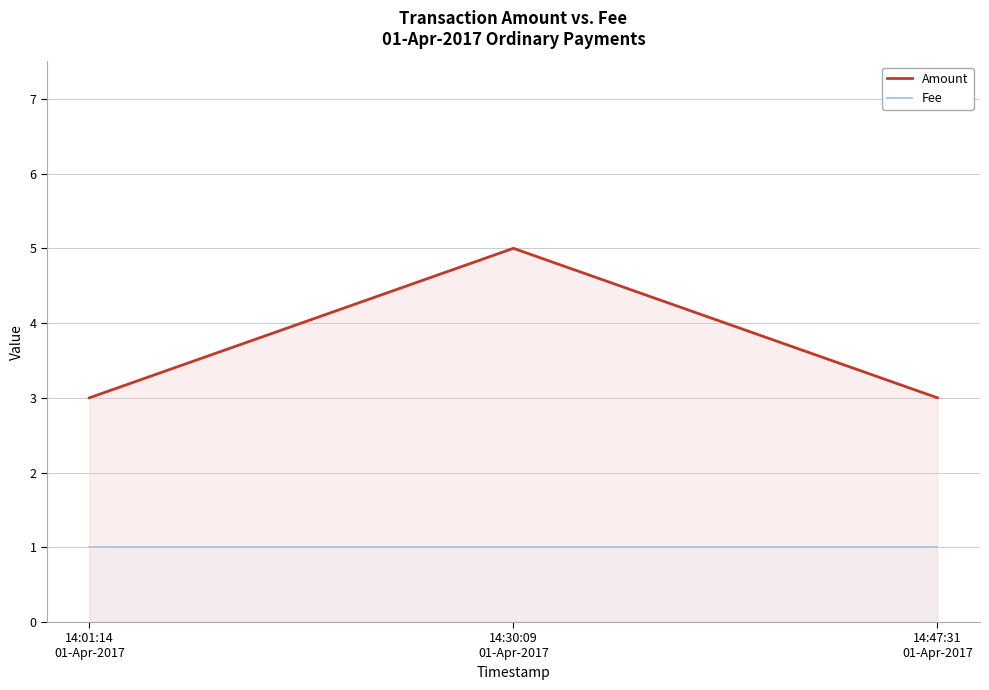

At how many categories does at least one series exceed 3?

1